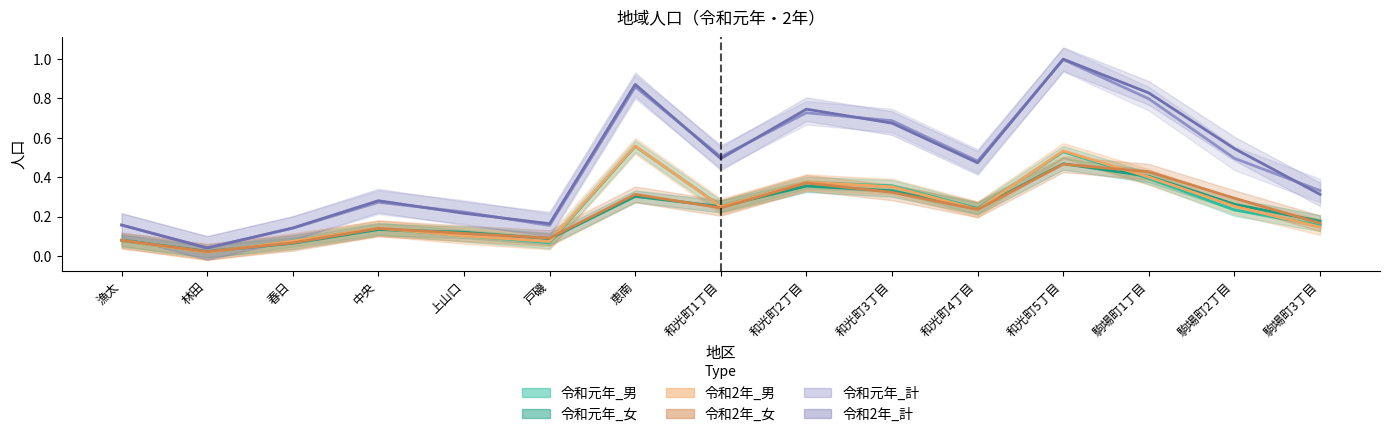

The value of 令和元年_女 at 駒場町1丁目 is 0.4. True or false?

True